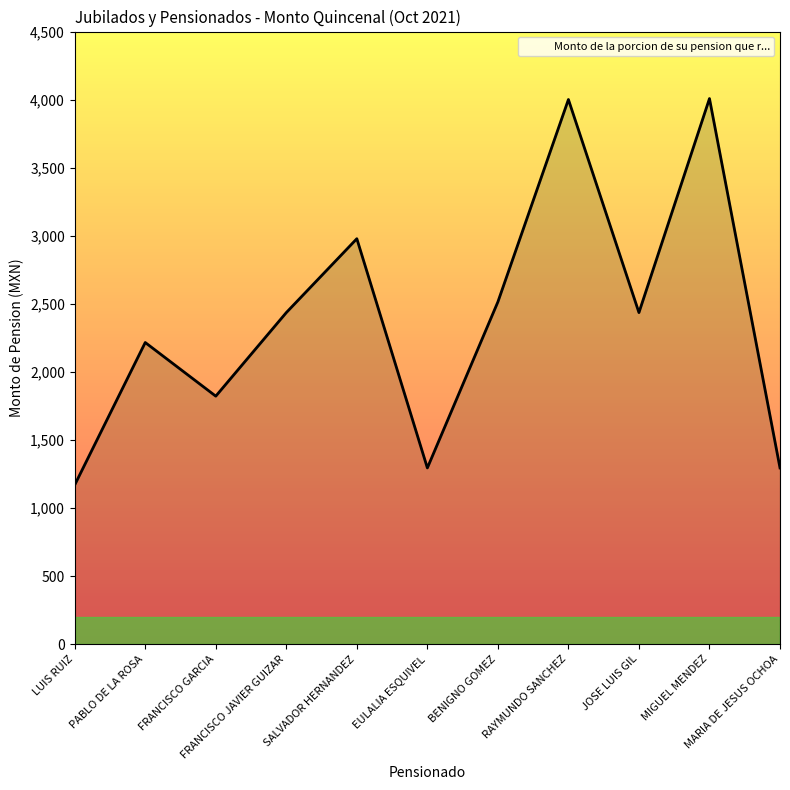

What value does the data have at BENIGNO GOMEZ?

2514.4